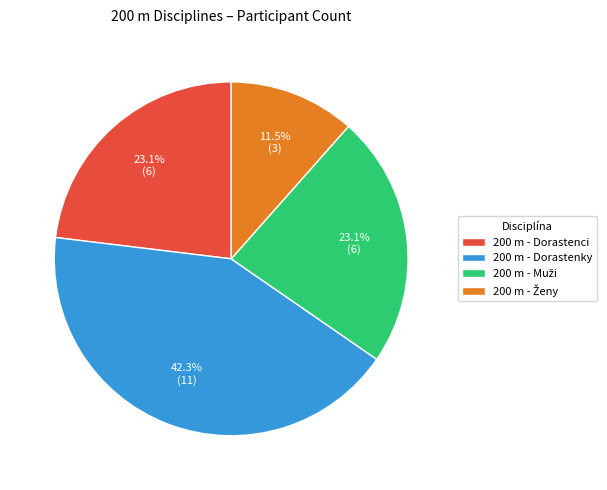

Is there any slice that represents more than half of the pie?

No